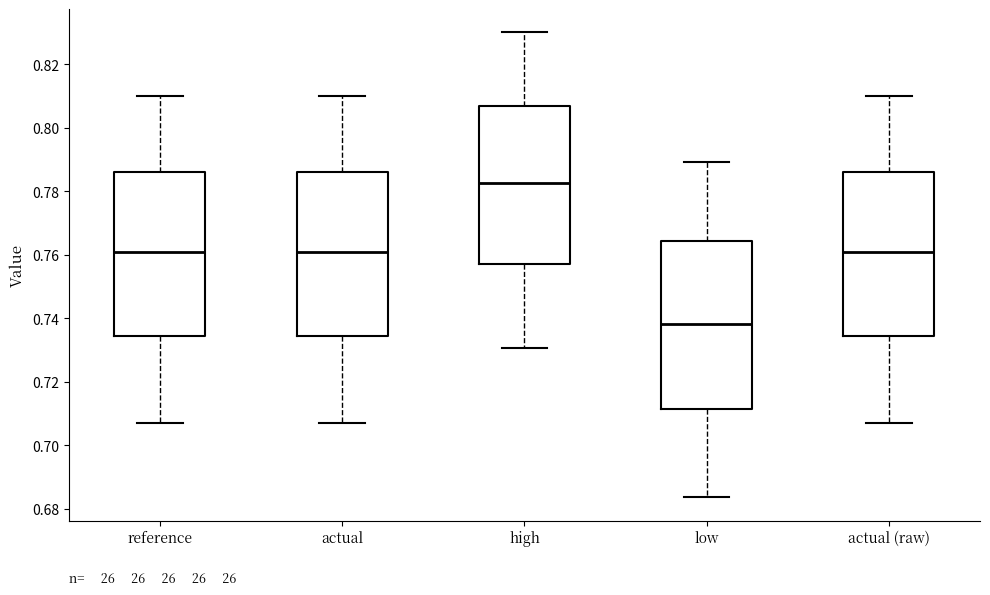

Which box has the lowest median line?

low